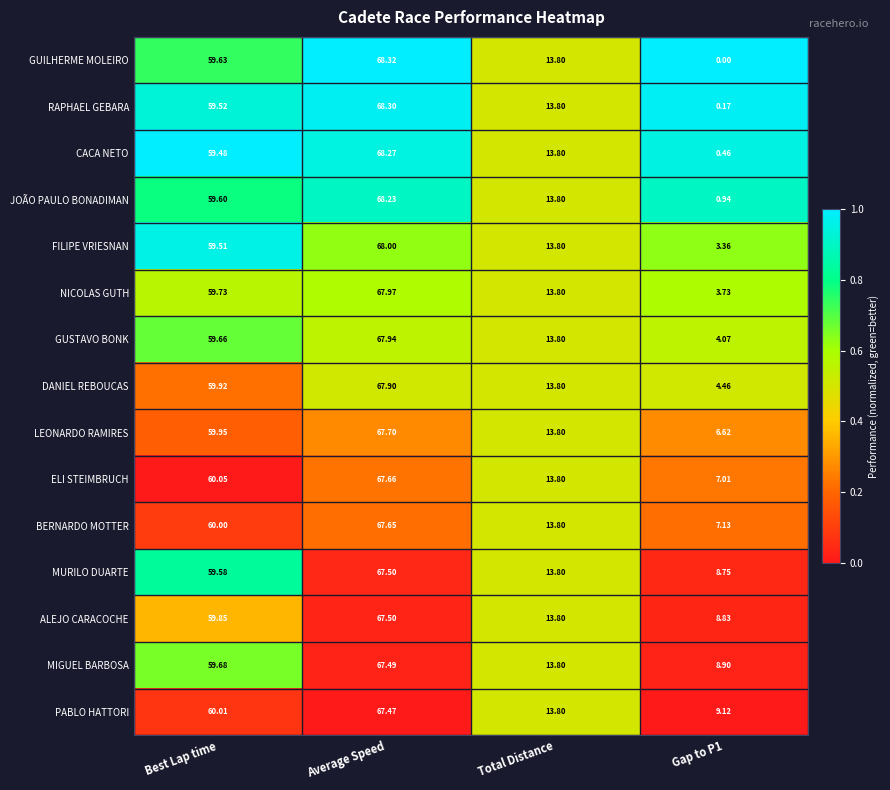

At Best Lap time, list the series in order from smallest to largest.

CACA NETO, FILIPE VRIESNAN, RAPHAEL GEBARA, MURILO DUARTE, JOÃO PAULO BONADIMAN, GUILHERME MOLEIRO, GUSTAVO BONK, MIGUEL BARBOSA, NICOLAS GUTH, ALEJO CARACOCHE, DANIEL REBOUCAS, LEONARDO RAMIRES, BERNARDO MOTTER, PABLO HATTORI, ELI STEIMBRUCH